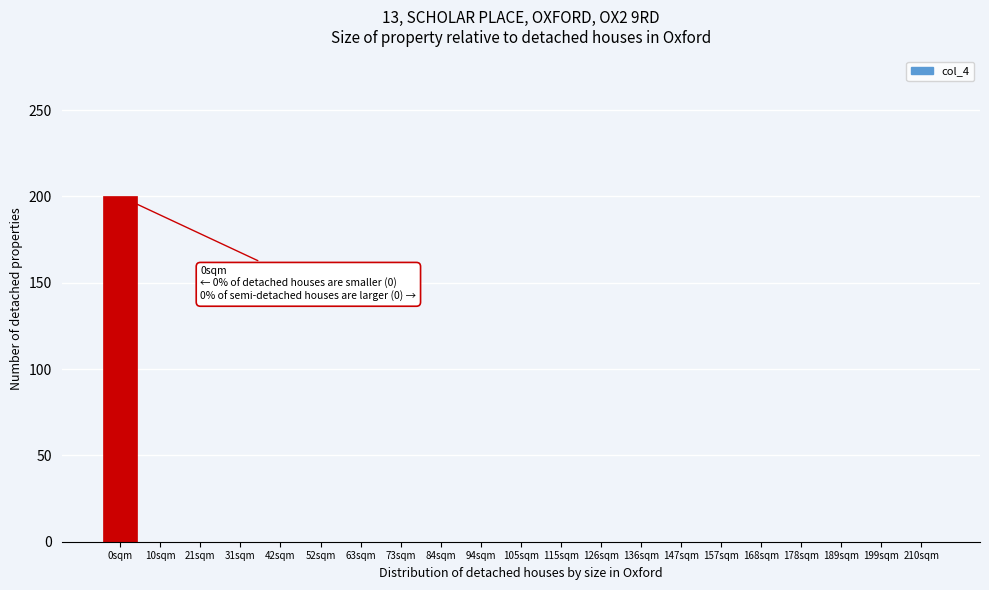

Reading right to left, what are all the values shown in this chart?

210sqm=0	199sqm=0	189sqm=0	178sqm=0	168sqm=0	157sqm=0	147sqm=0	136sqm=0	126sqm=0	115sqm=0	105sqm=0	94sqm=0	84sqm=0	73sqm=0	63sqm=0	52sqm=0	42sqm=0	31sqm=0	21sqm=0	10sqm=0	0sqm=200